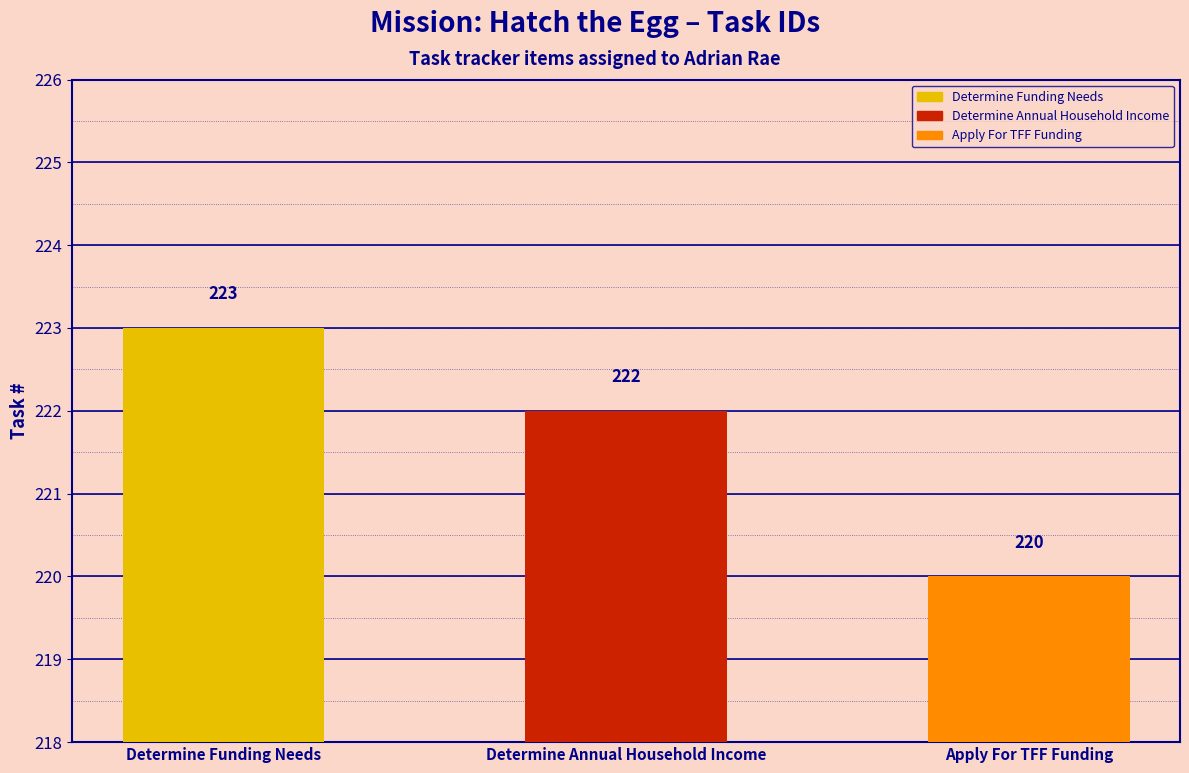

At which label does the data first exceed 222?

Determine Funding Needs